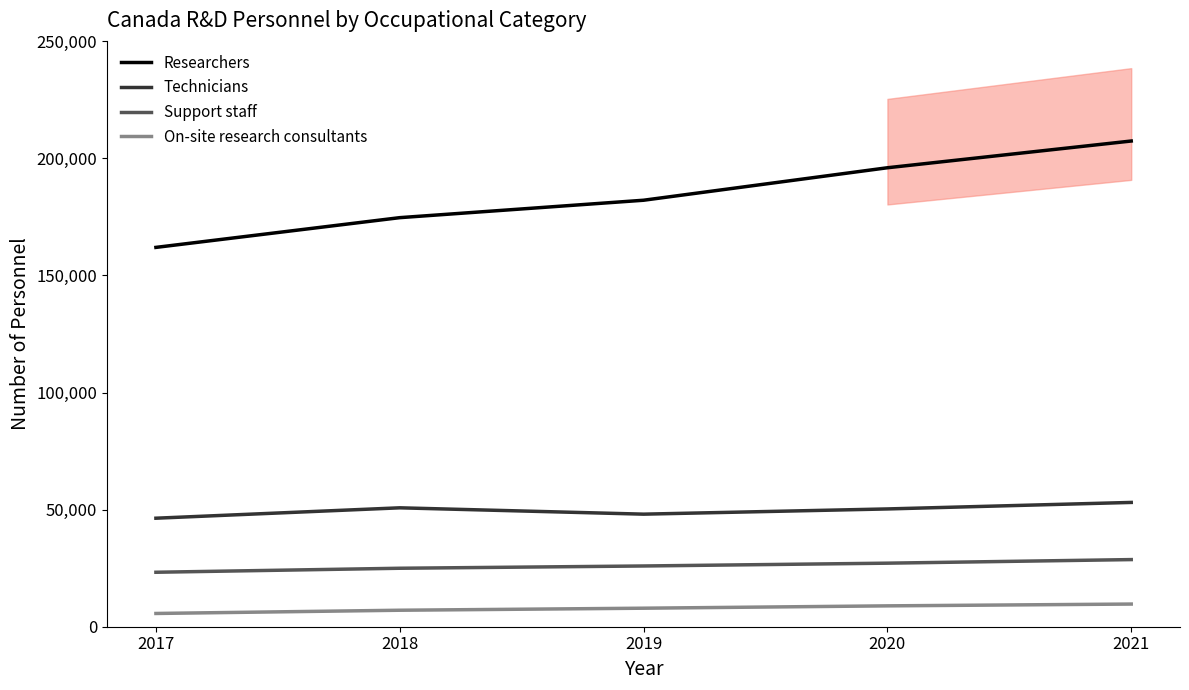

Between 2017 and 2019, which is larger?

2019